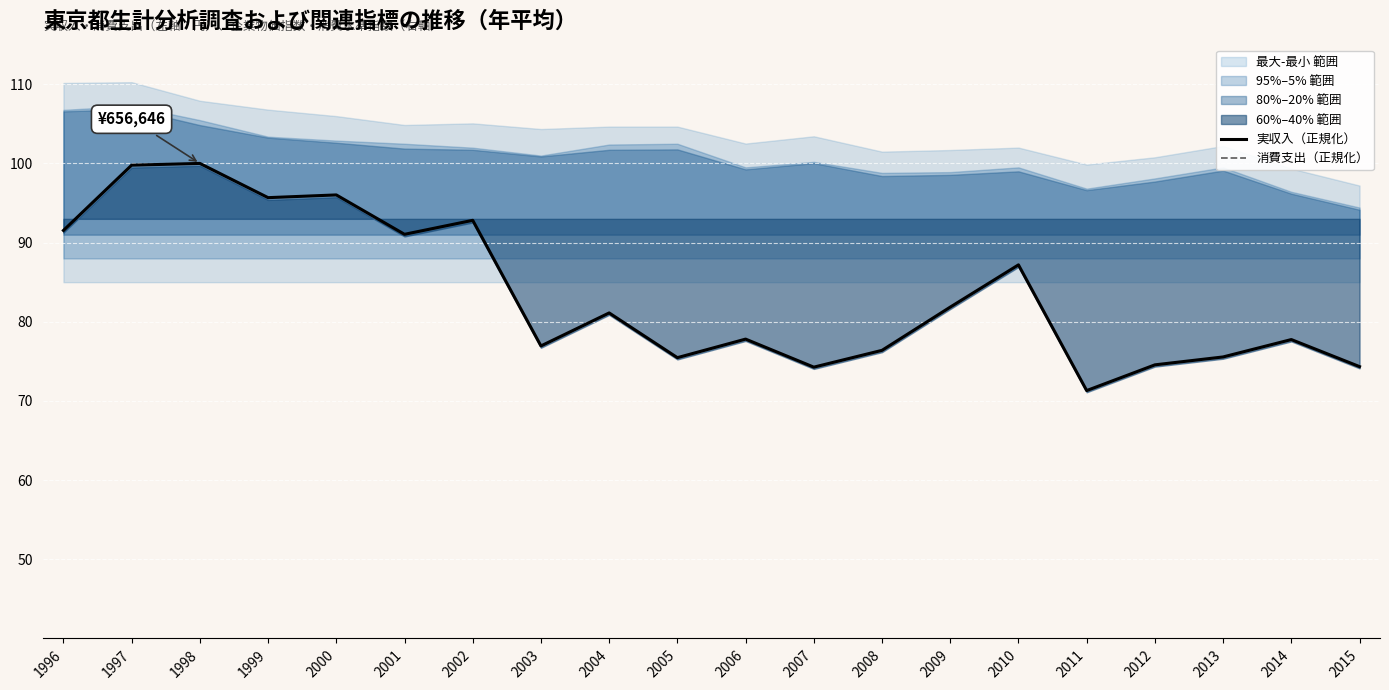

What is the value of the 消費支出（正規化） point at the 6th from the left?

8.5